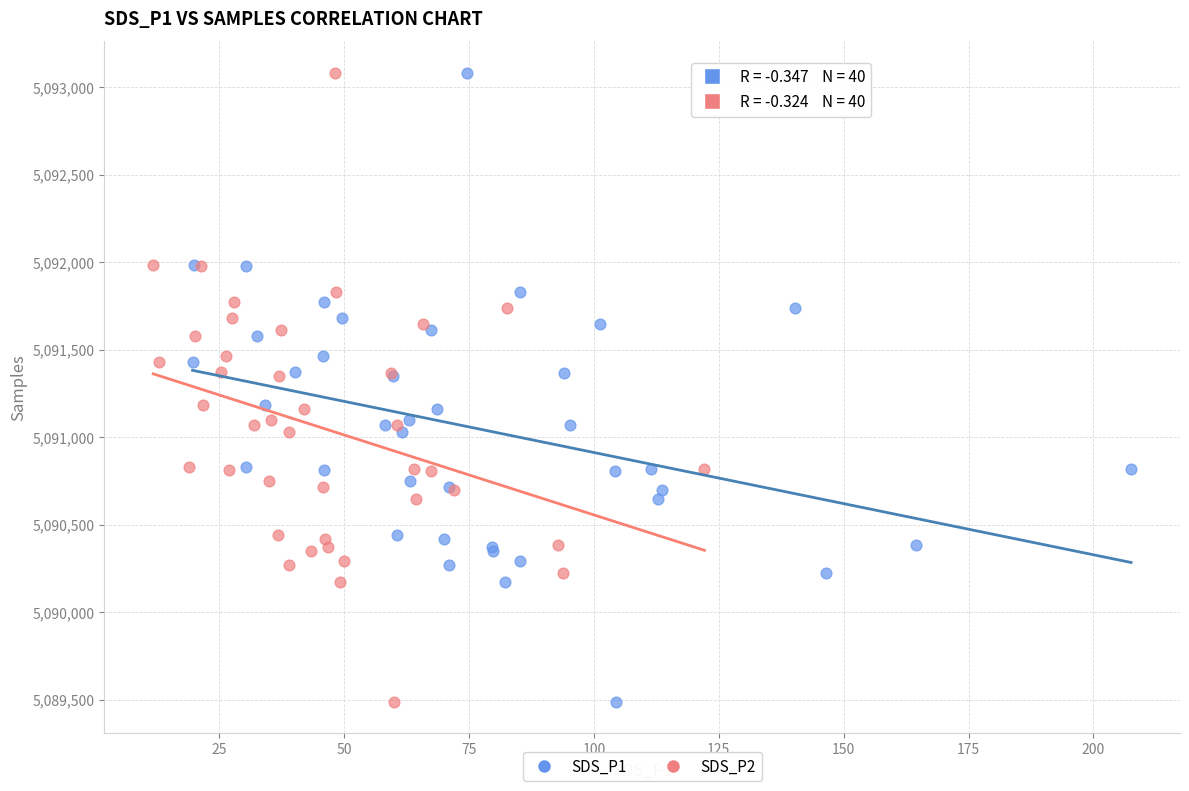

What are all the series names shown in the legend?

SDS_P1, SDS_P2